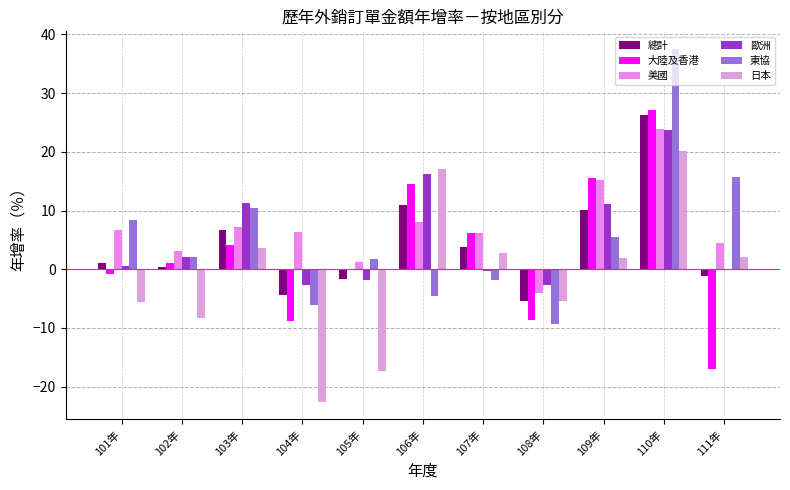

At how many categories does at least one series exceed 3?

9